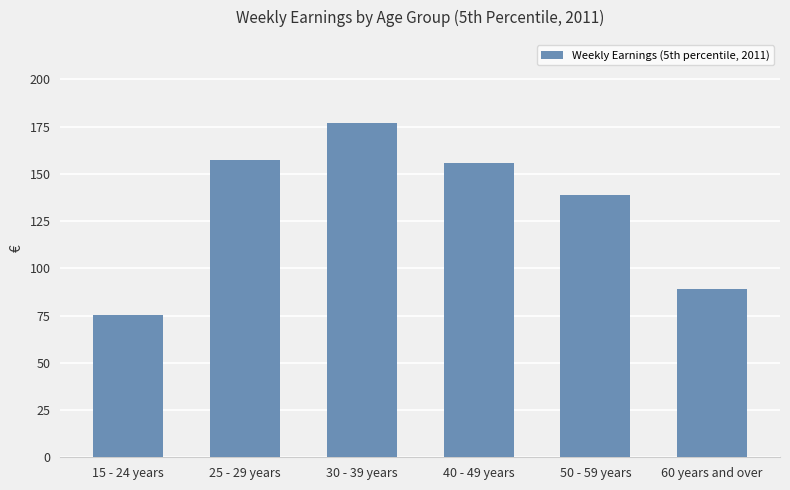

What is the change in value from 15 - 24 years to 25 - 29 years?

+81.8